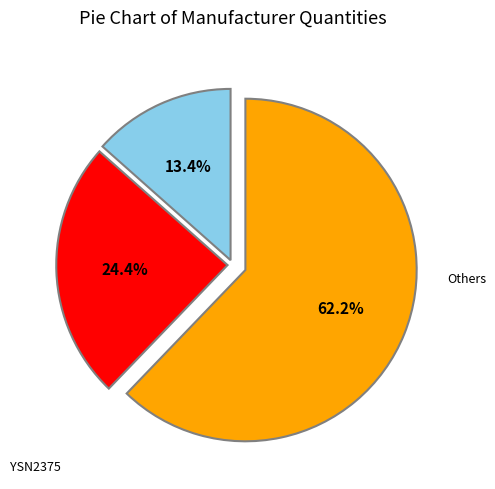

Is there any slice that represents more than half of the pie?

Yes